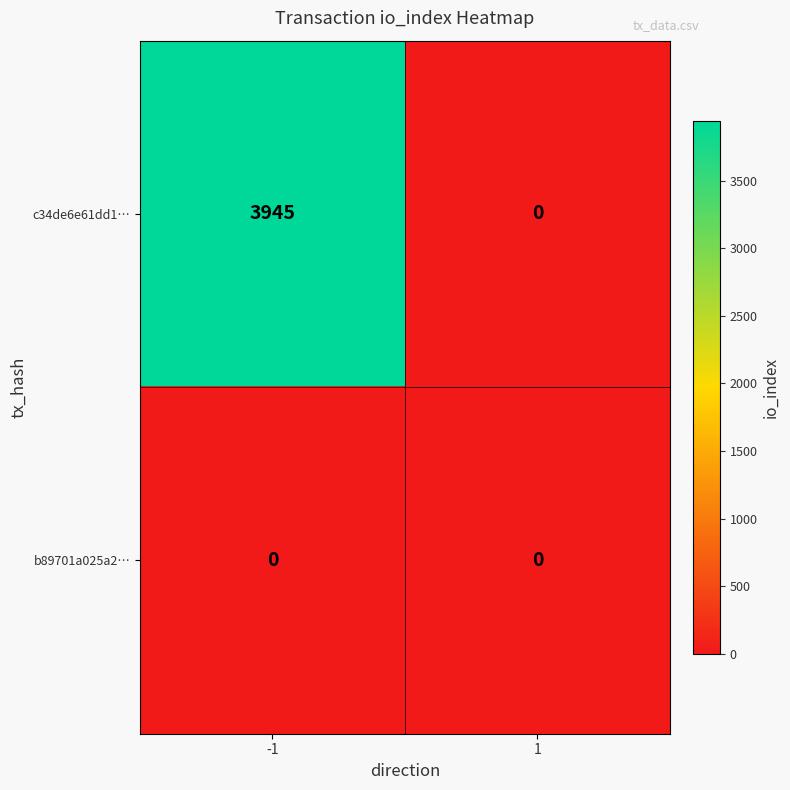

What is the greatest value displayed?

3945